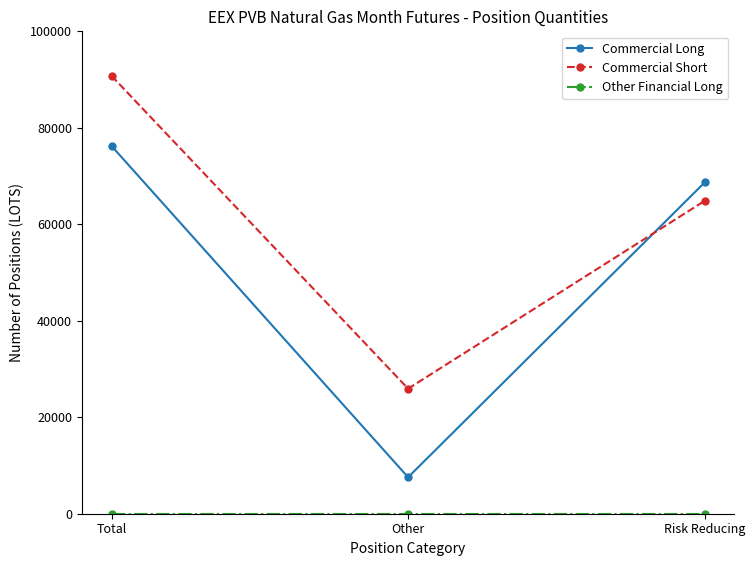

What is the total value across all series at Other?

33480